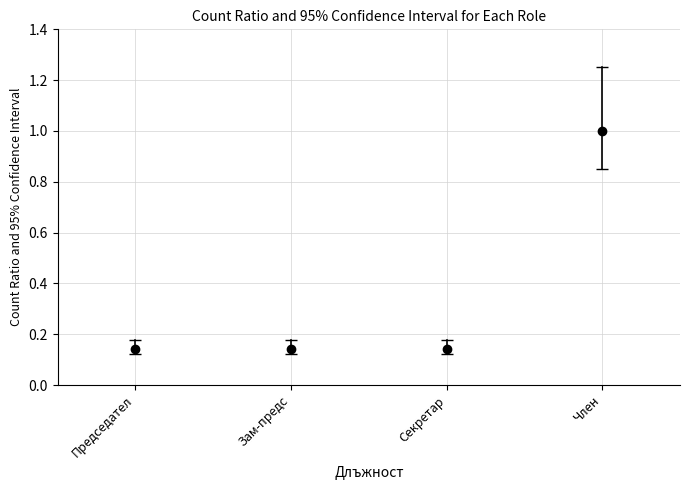

What is the value of the 2nd bar from the left?

0.1